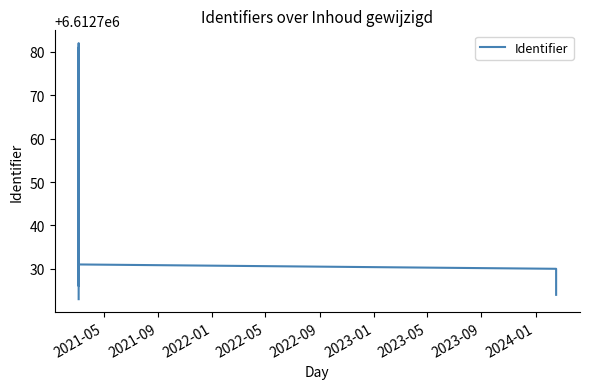

Is it true that the value at 2021-05 is 6612723?

True